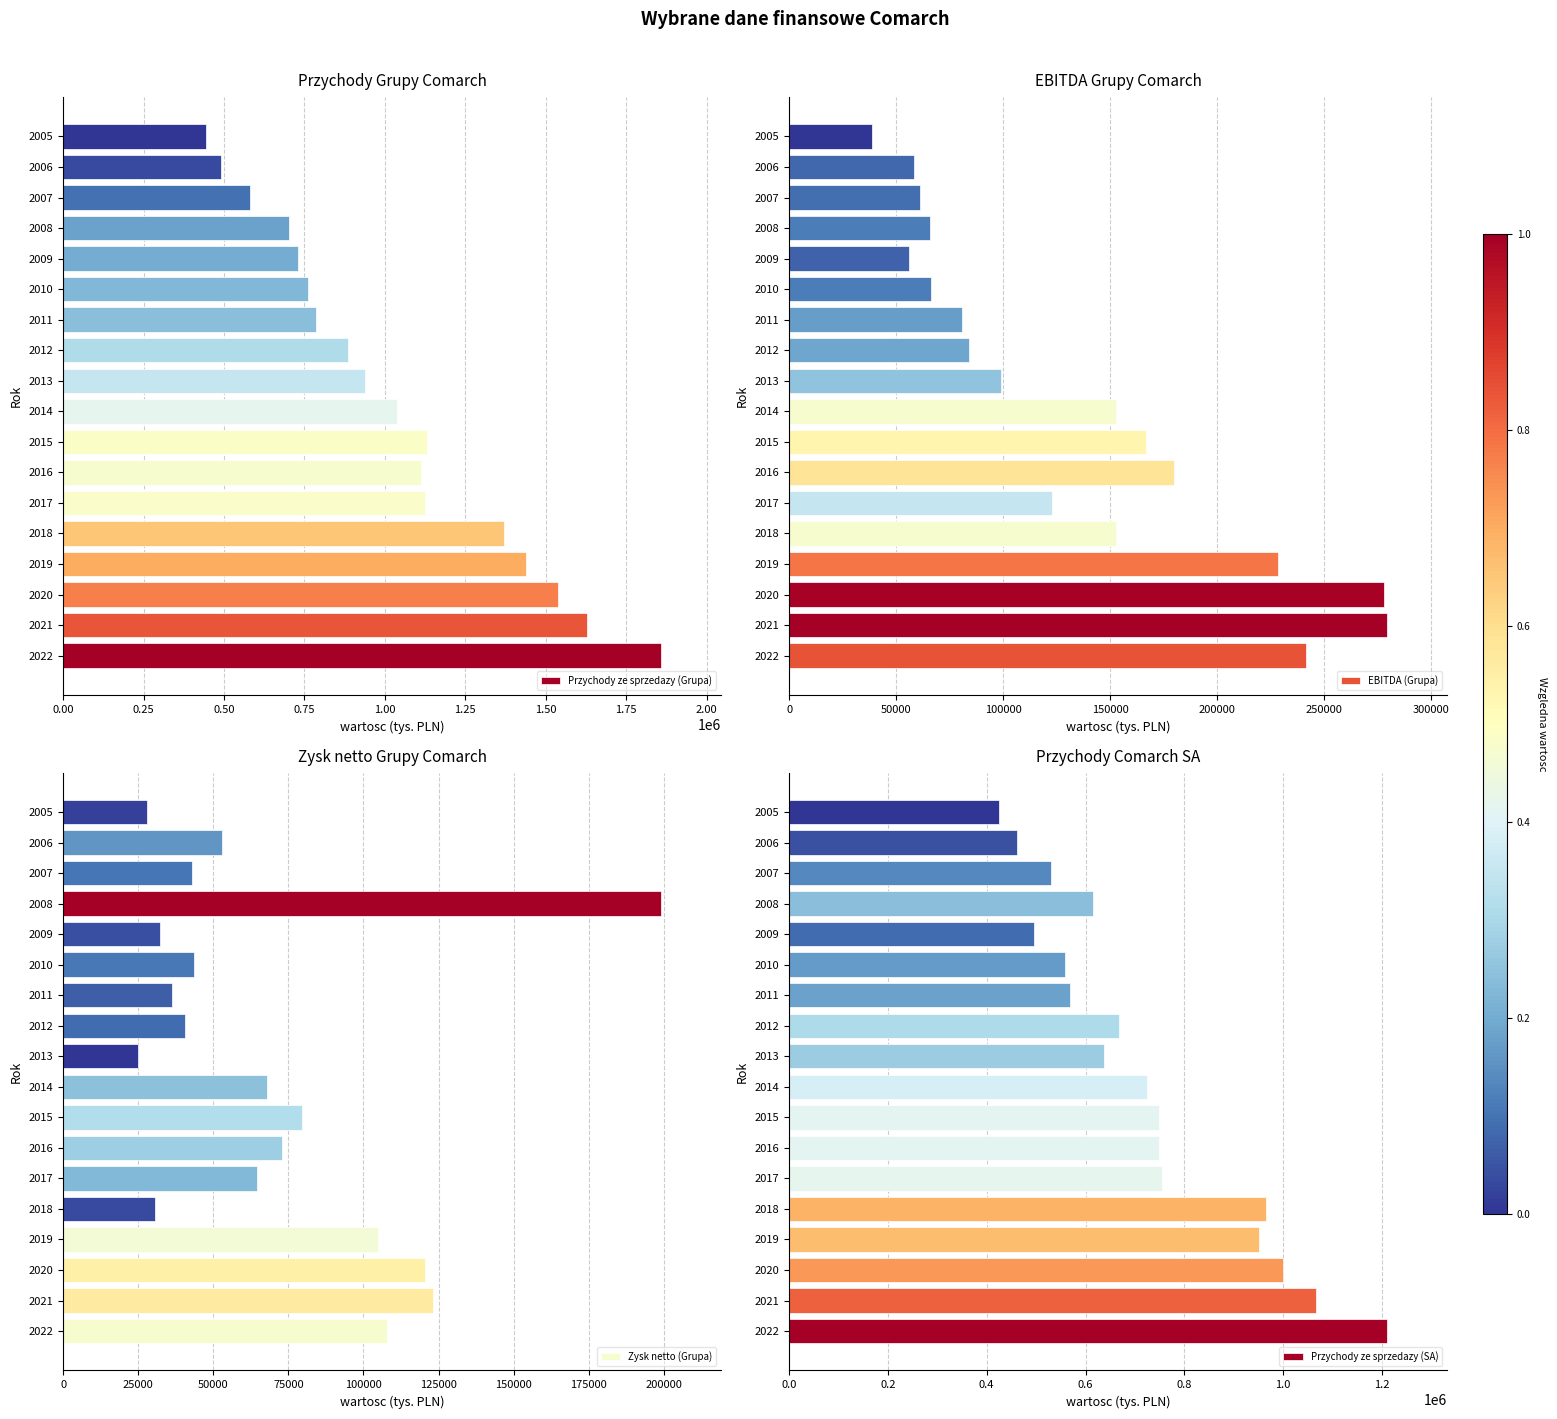

True or false: Przychody ze sprzedazy (Grupa) has a value of 1299484 at 2009.

False